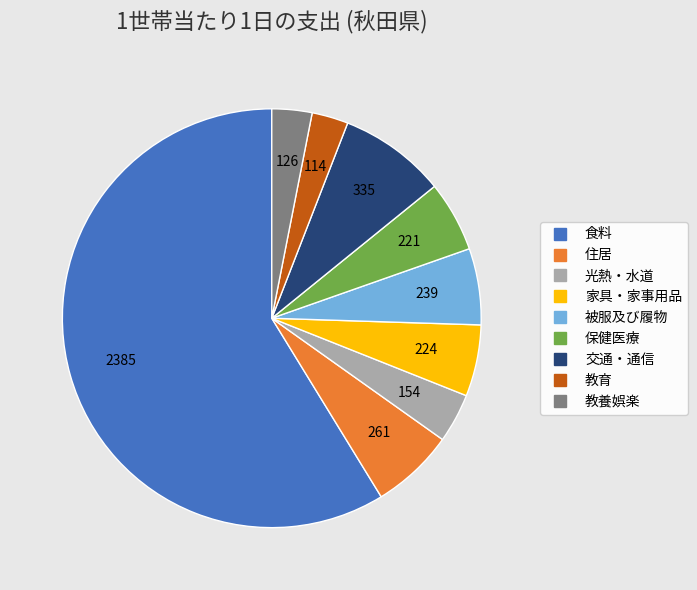

Which category has the biggest portion of the pie?

食料